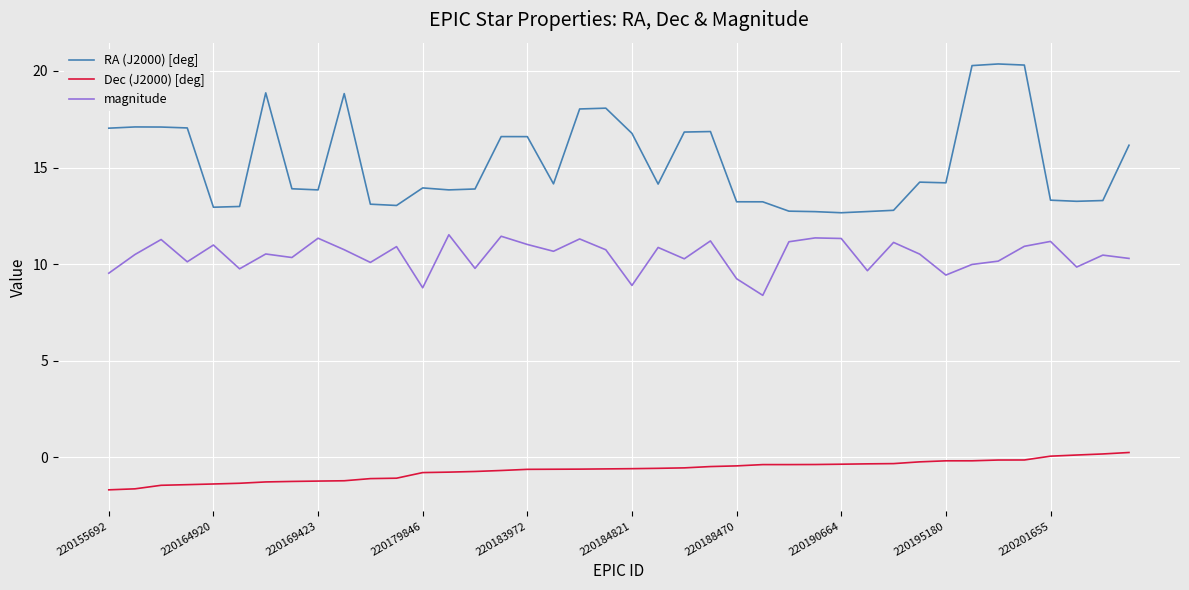

What is the minimum value for RA (J2000) [deg]?

12.7